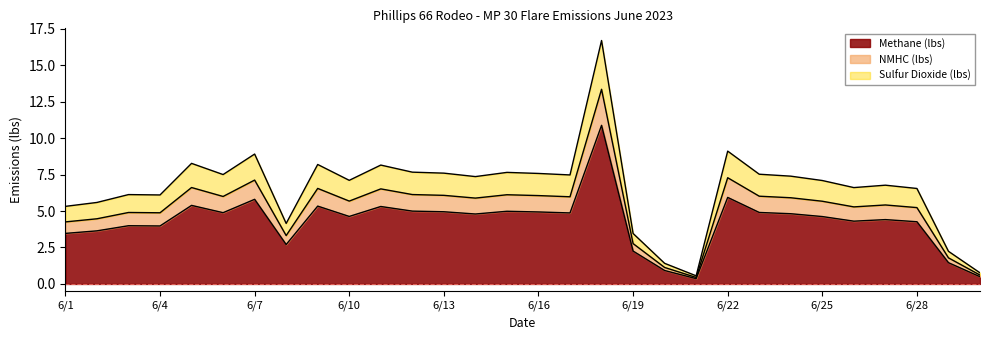

What is the highest value of the Methane (lbs) series?

10.9